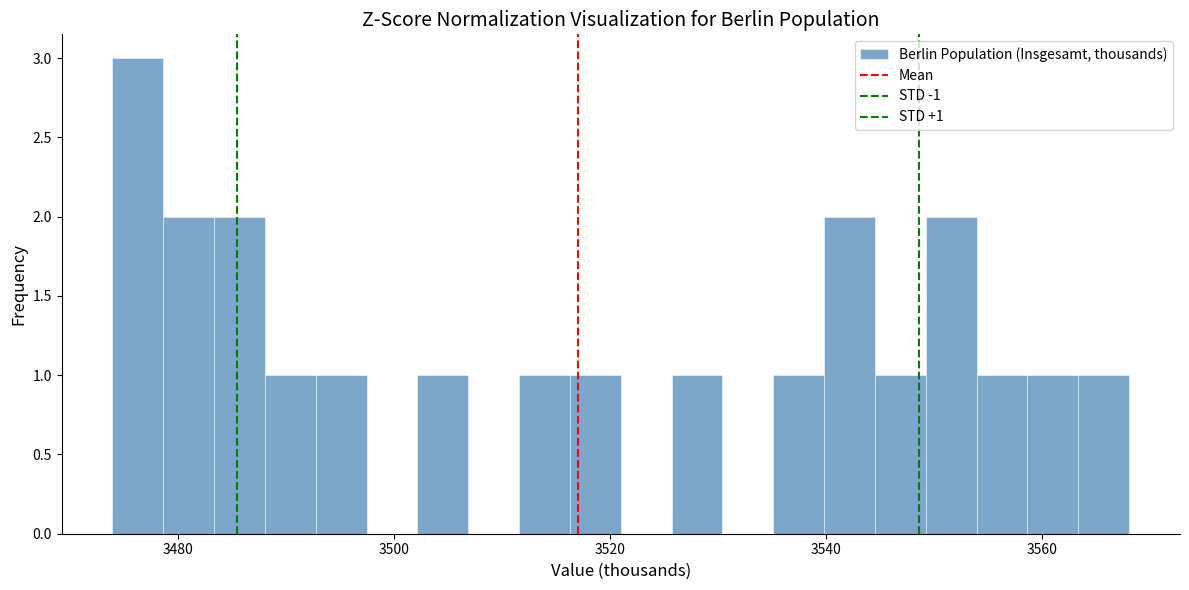

Read against the x-axis, roughly where is the centre of the tallest bar?

3476